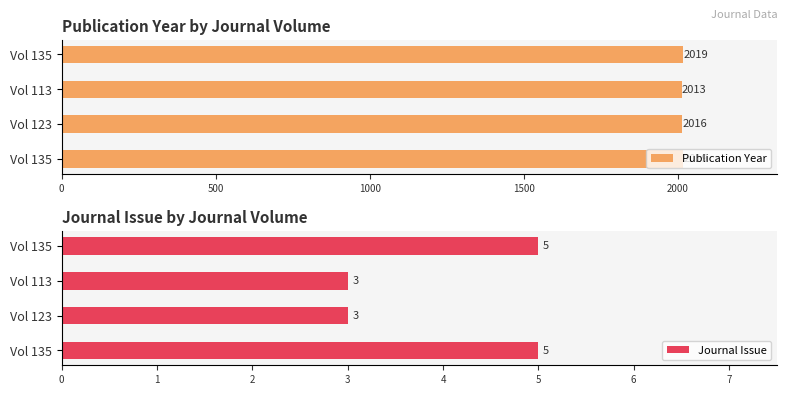

What is the approximate value of Publication Year at Vol 113?

2013